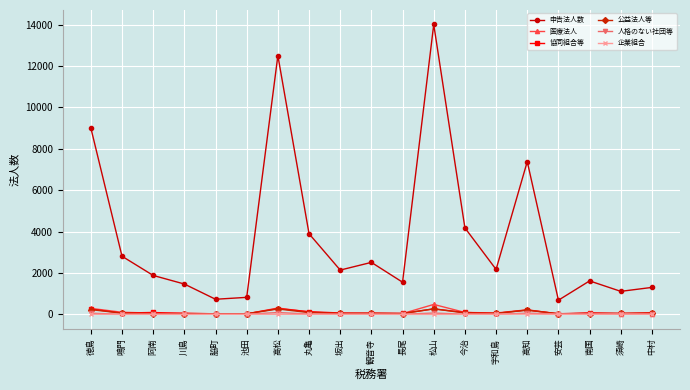

What is the label of the 16th point from the right?

川島